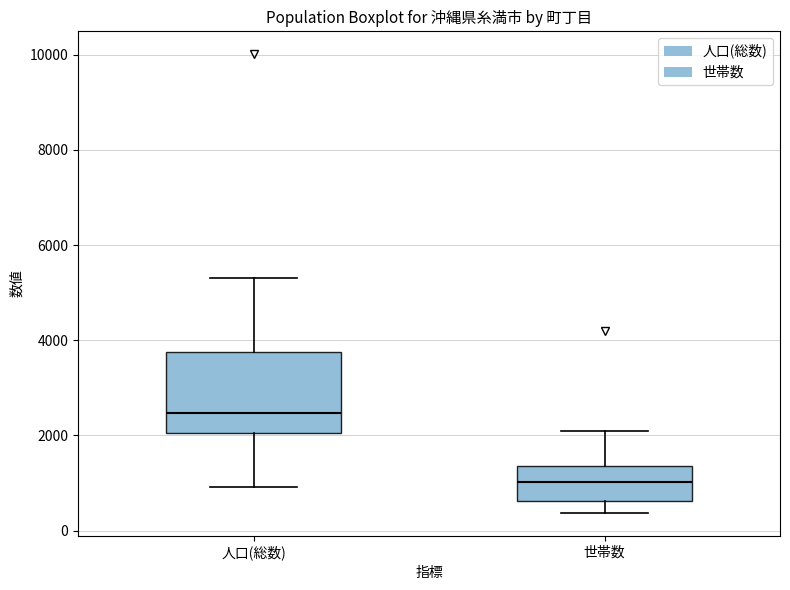

Comparing the boxes themselves (not the whiskers), which one is the tallest?

人口(総数)